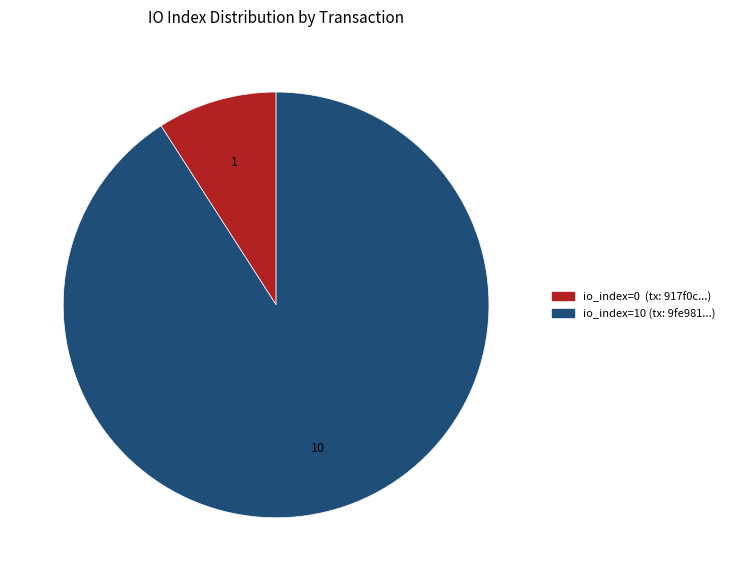

Is there a majority slice in this chart?

Yes